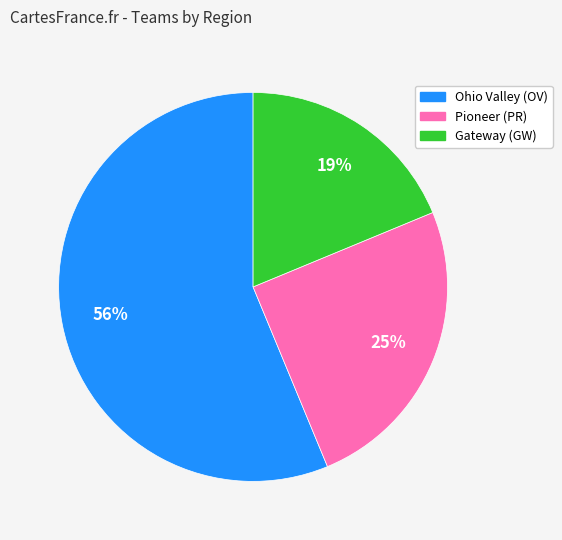

Rank the categories by value from highest to lowest.

Ohio Valley (OV), Pioneer (PR), Gateway (GW)